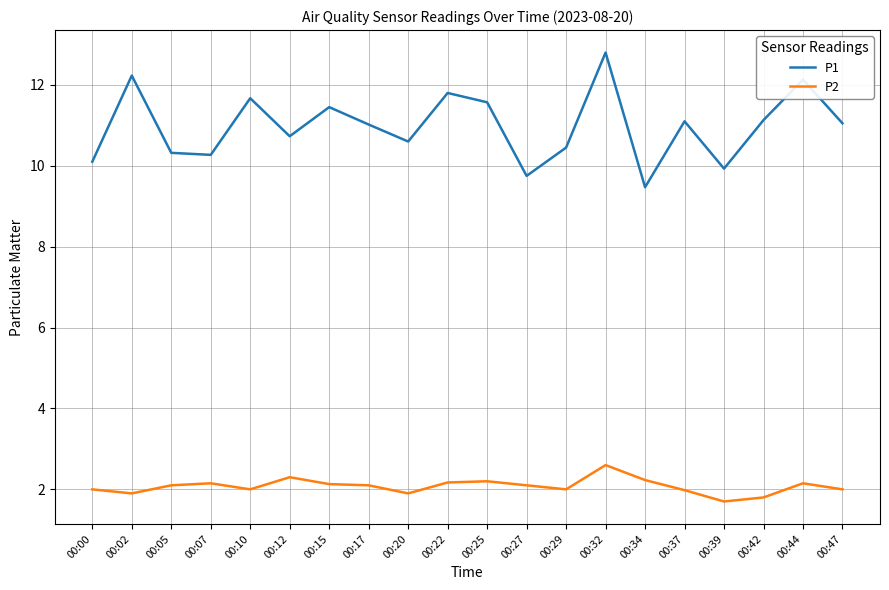

Rank the series by their maximum value, from highest to lowest.

P1, P2